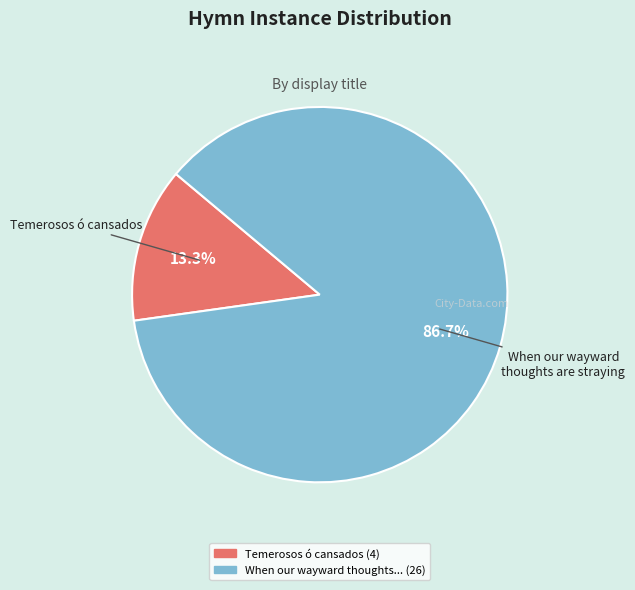

Count the number of slices in the pie.

2